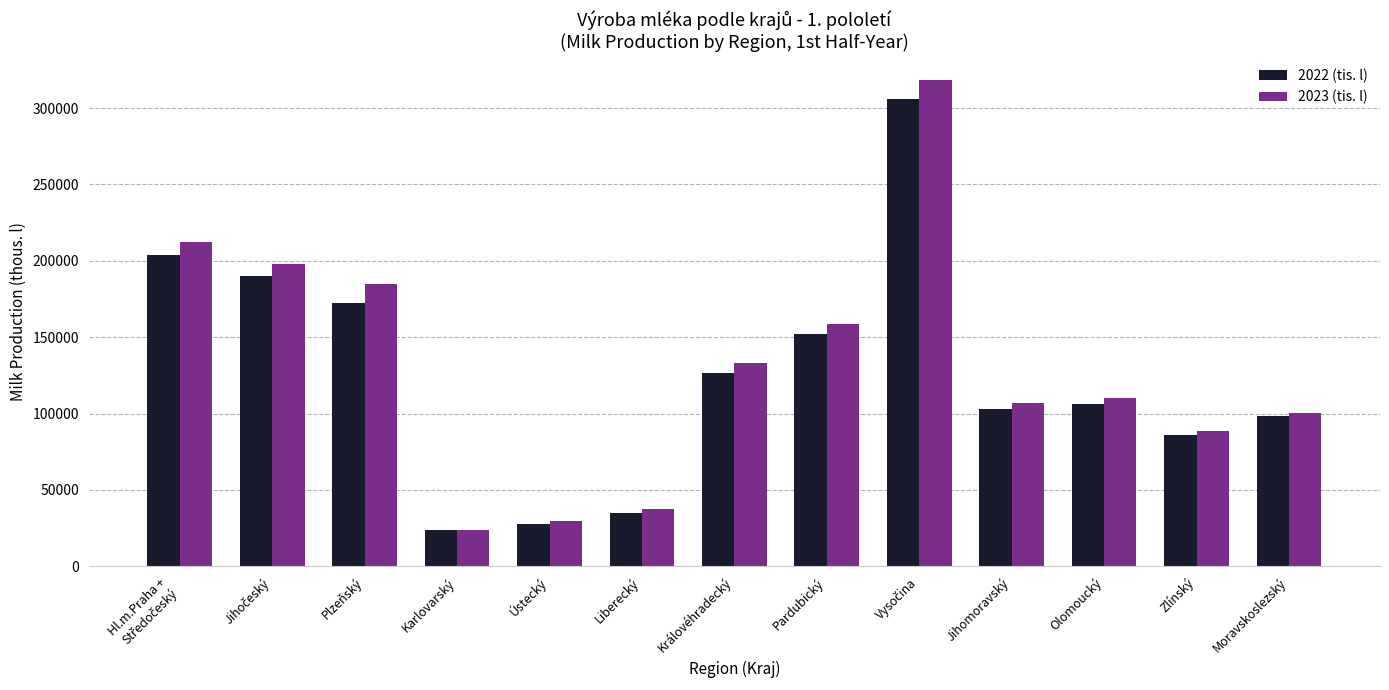

Which series has the largest total across all categories?

2023 (tis. l)